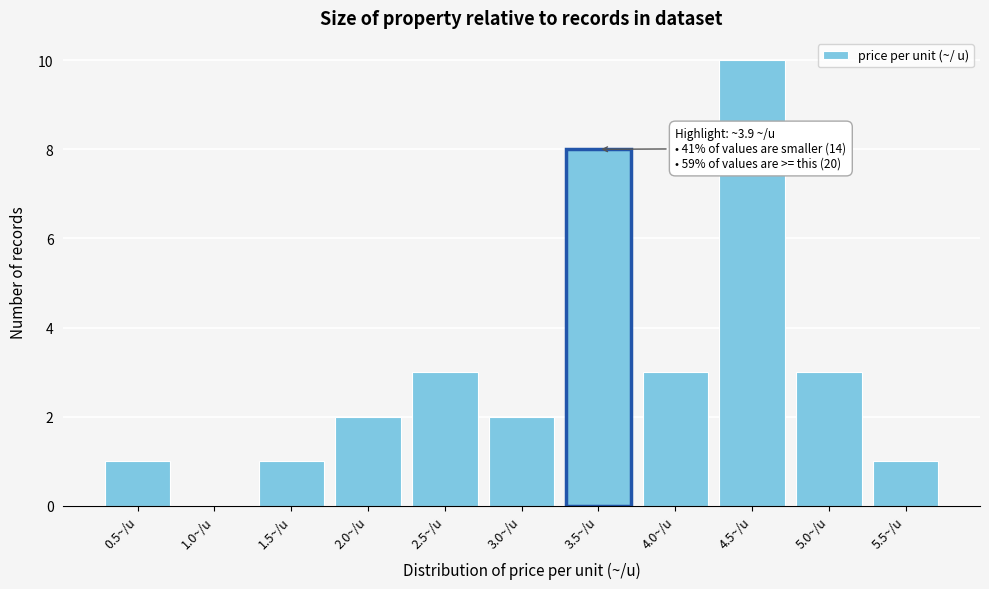

Reading left to right, transcribe all the data shown in this chart.

0.5~/u=1	1.0~/u=0	1.5~/u=1	2.0~/u=2	2.5~/u=3	3.0~/u=2	3.5~/u=8	4.0~/u=3	4.5~/u=10	5.0~/u=3	5.5~/u=1